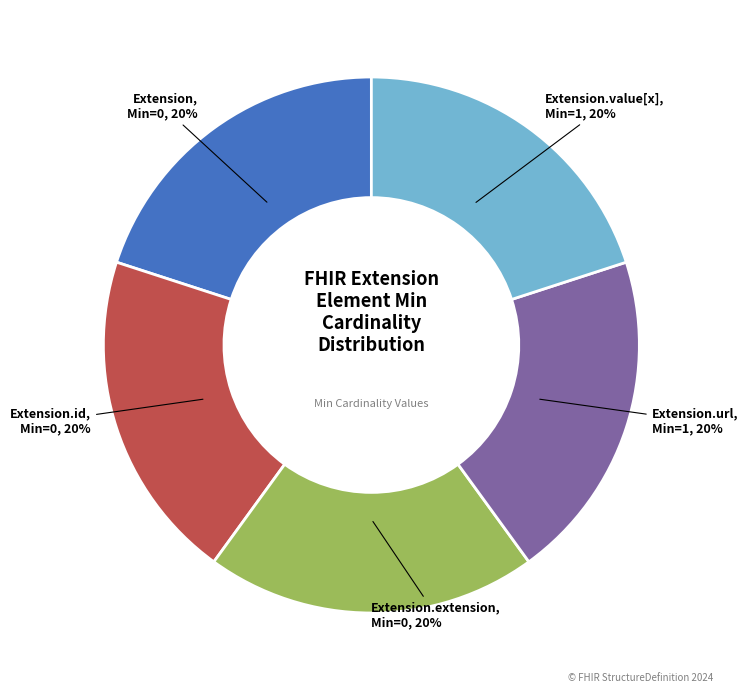

Does any single category account for the majority?

No